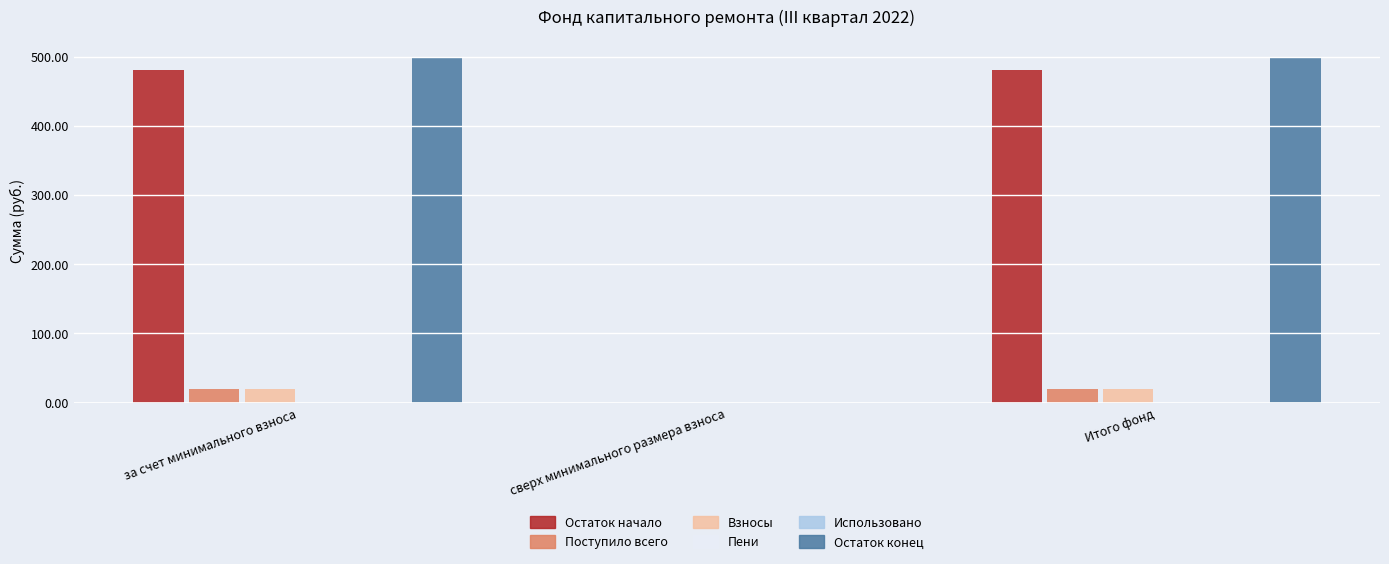

At which category is the sum across all series the highest?

за счет минимального взноса